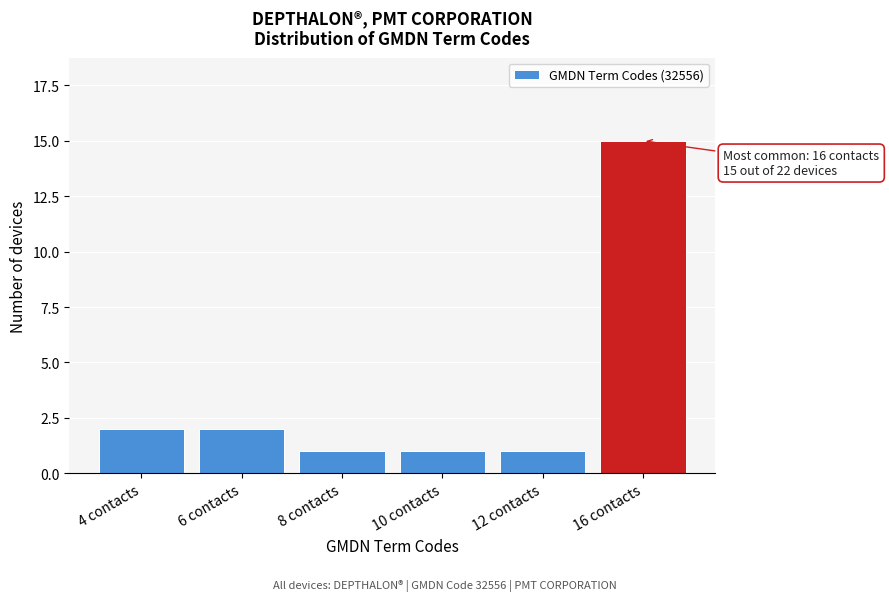

Reading left to right, extract all data points from this chart.

4 contacts=2	6 contacts=2	8 contacts=1	10 contacts=1	12 contacts=1	16 contacts=15